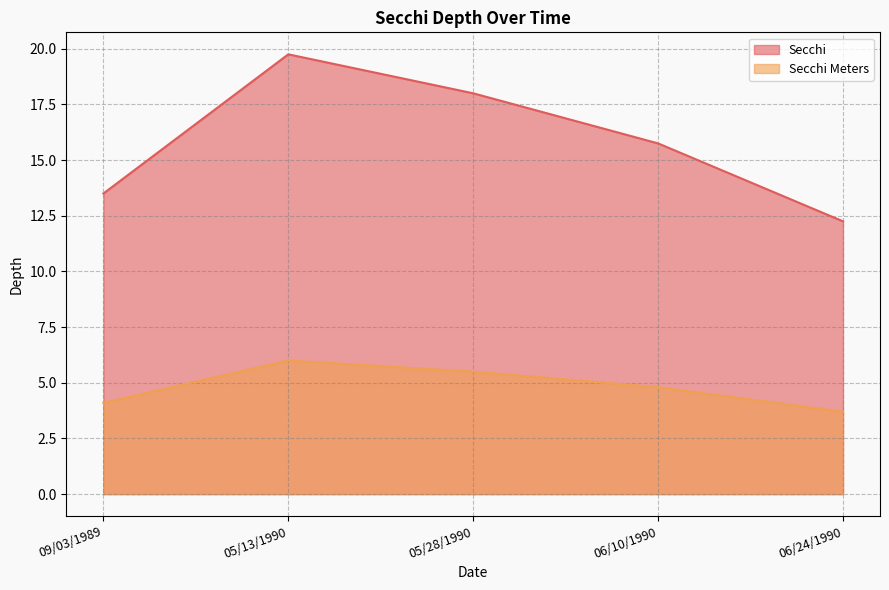

Reading left to right, transcribe all the data shown in this chart.

Secchi: 13.5	19.8	18.0	15.8	12.2
Secchi Meters: 4.1	6.0	5.5	4.8	3.7